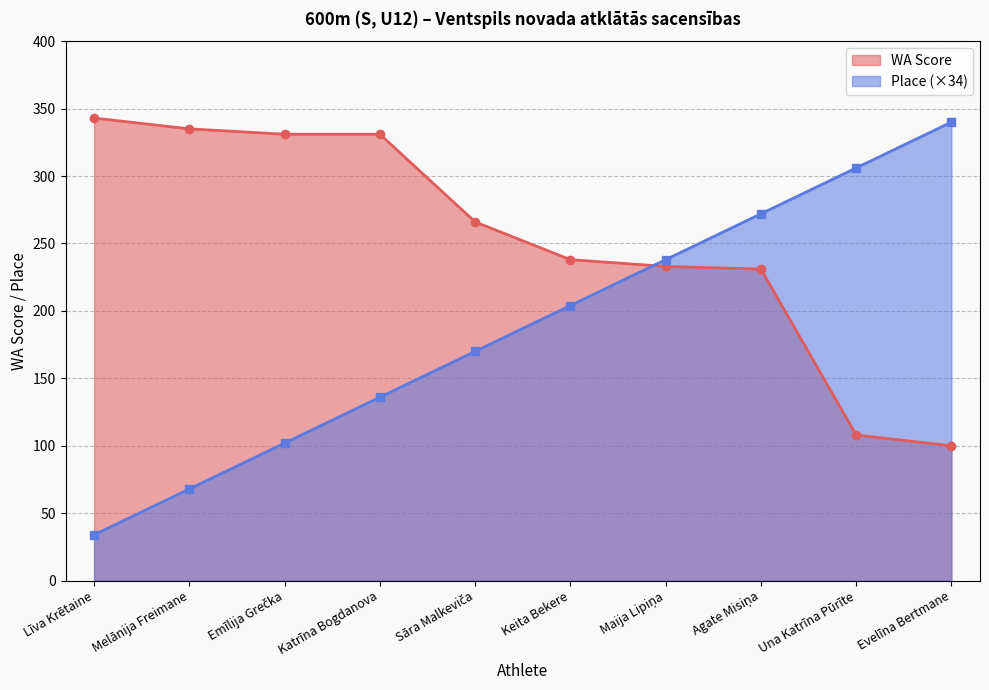

Reading right to left, list all the values displayed in this chart.

WA Score: 100	108	231	233	238	266	331	331	335	343
Place (×34): 340	306	272	238	204	170	136	102	68	34